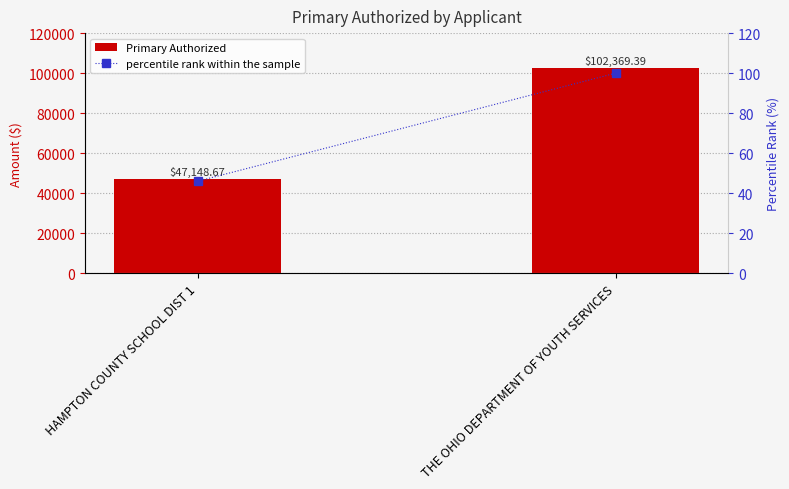

Where is percentile rank within the sample nearest to the value 73?

HAMPTON COUNTY SCHOOL DIST 1